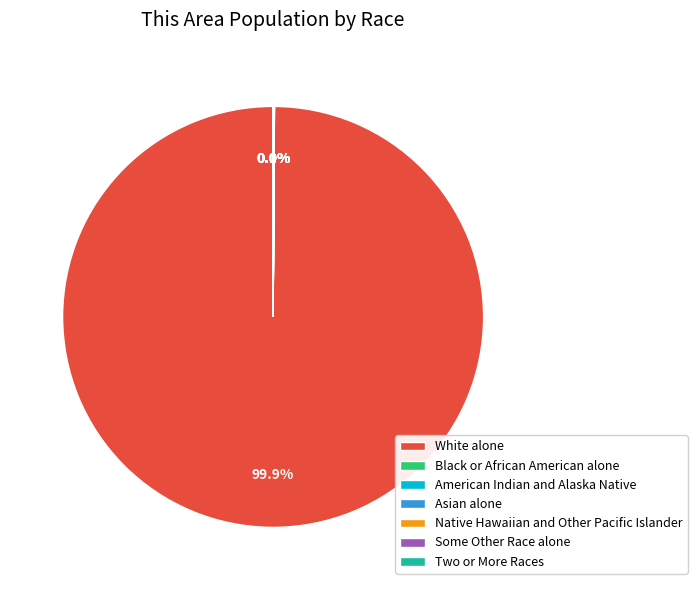

Does any single category account for the majority?

Yes